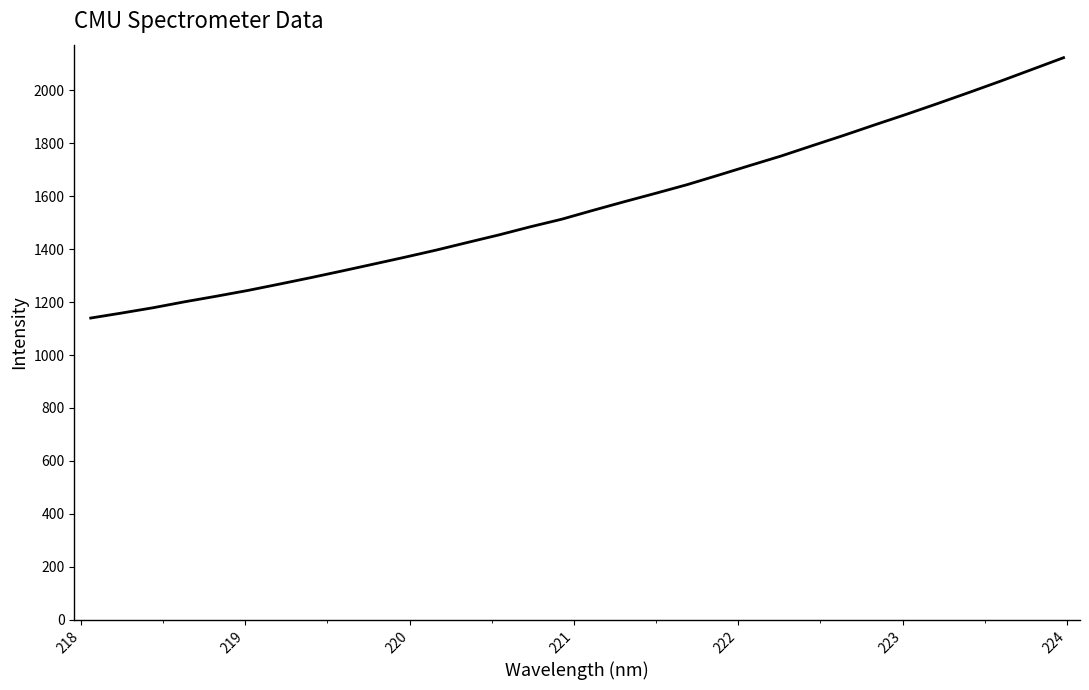

What is the smallest value displayed?

1139.8